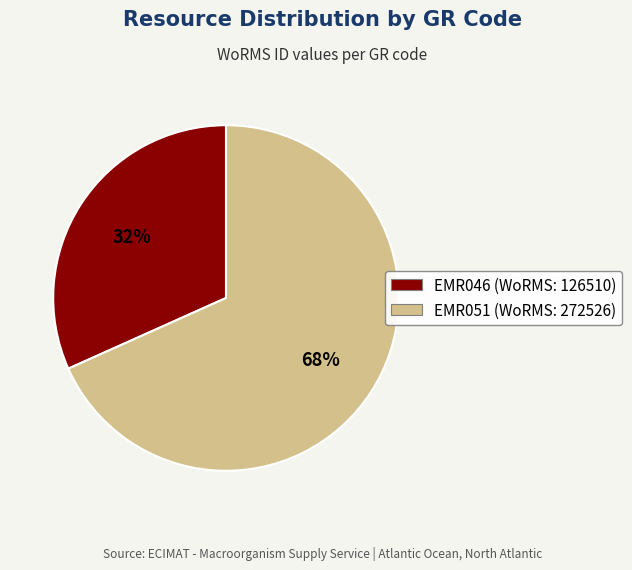

Which has a higher value, EMR051 or EMR046?

EMR051